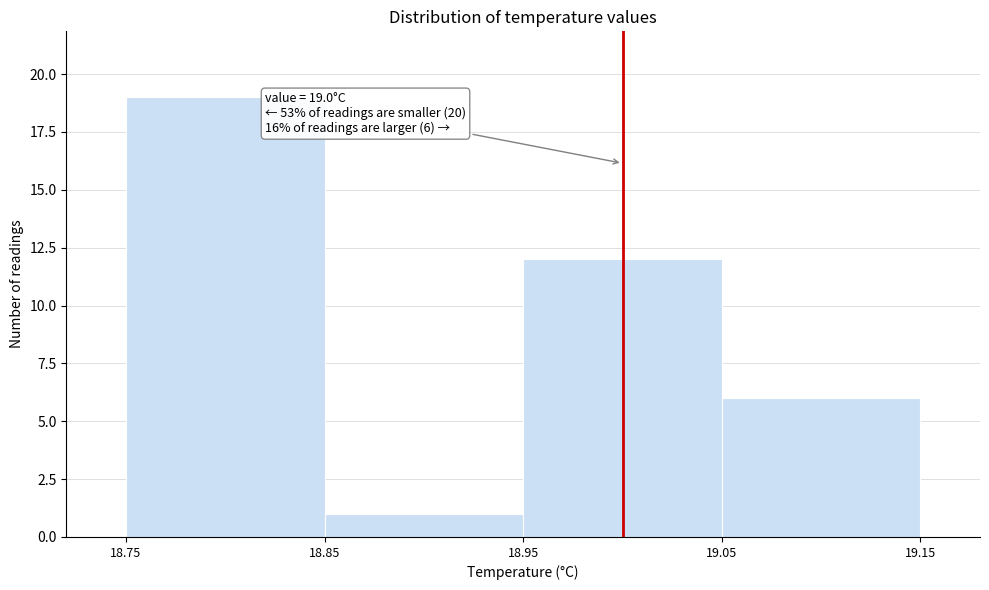

Over which range of the x-axis is the bar tallest?

18.75 to 18.85